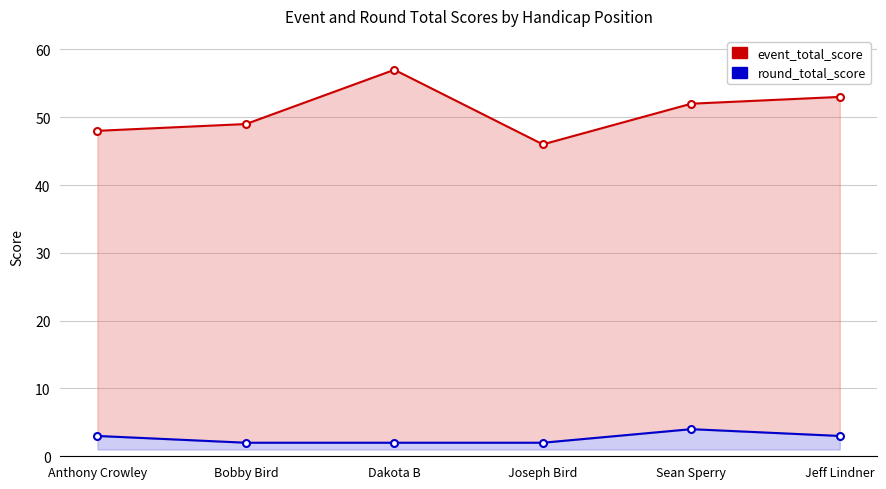

At Dakota B, list the series in order from smallest to largest.

round_total_score, event_total_score